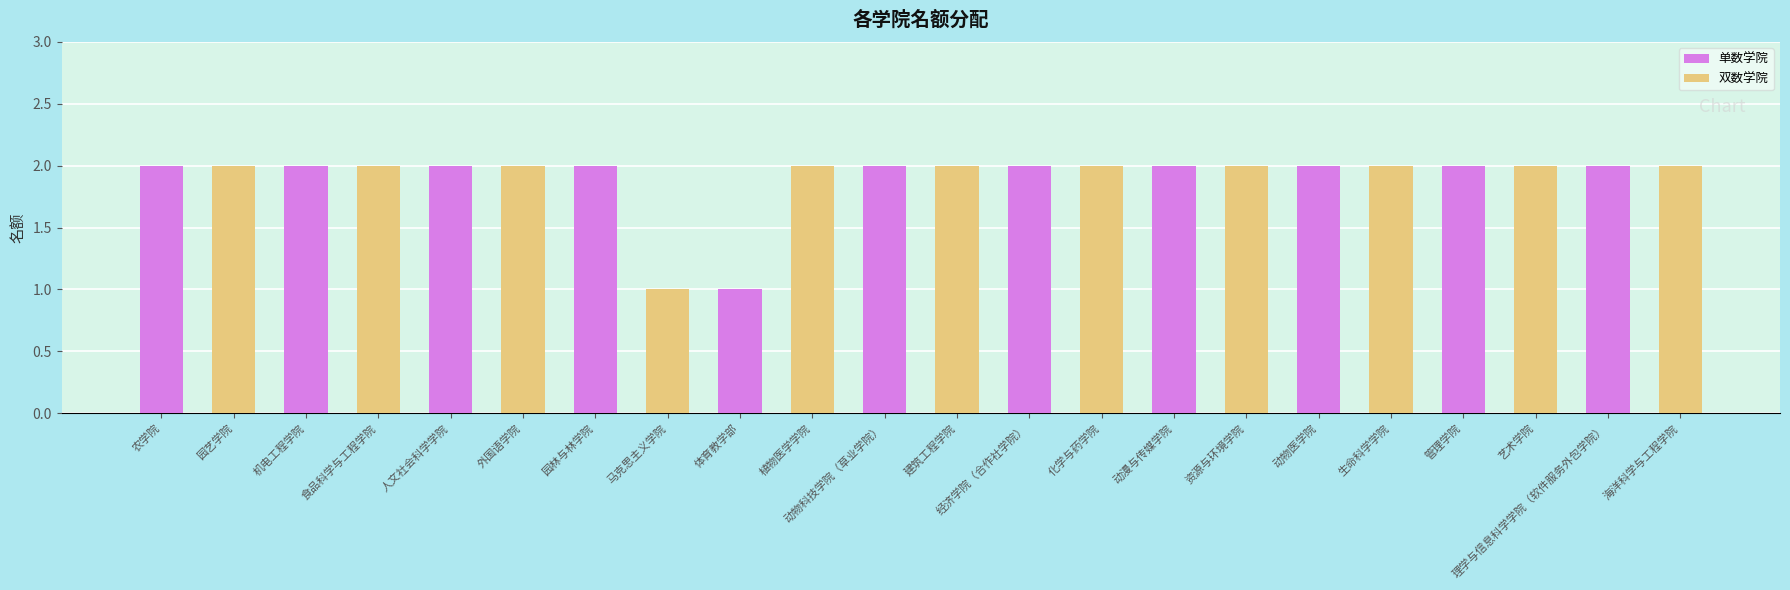

What is the total value across all series at 人文社会科学学院?

4